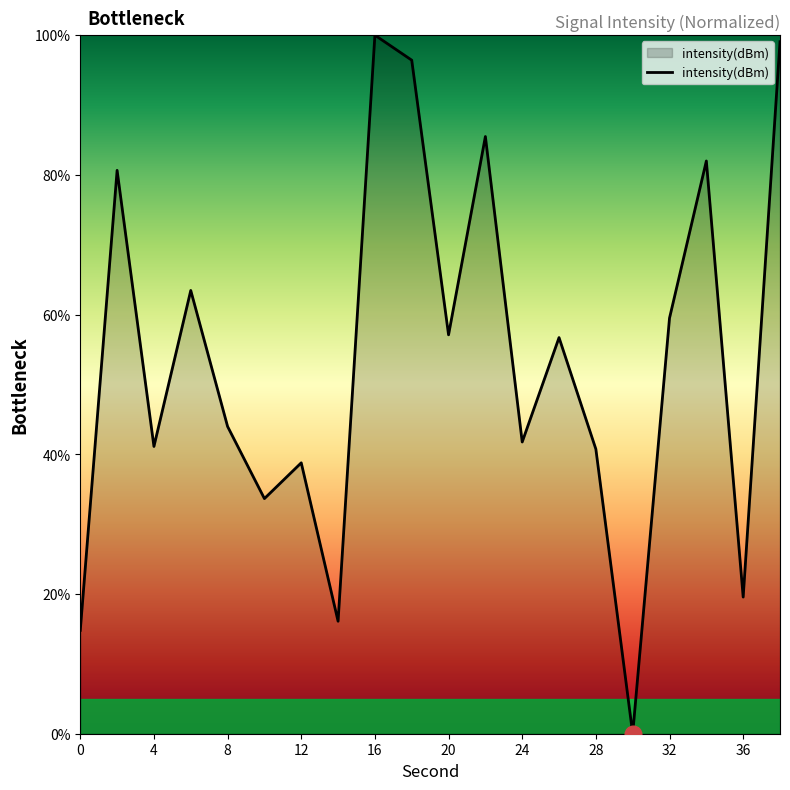

What is the difference between the maximum and minimum values?

100.0